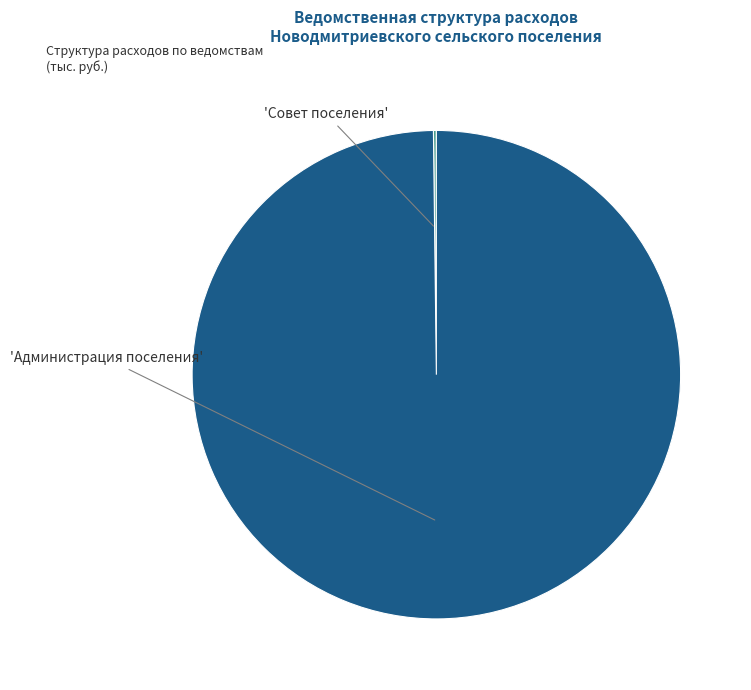

Does any single category account for the majority?

Yes